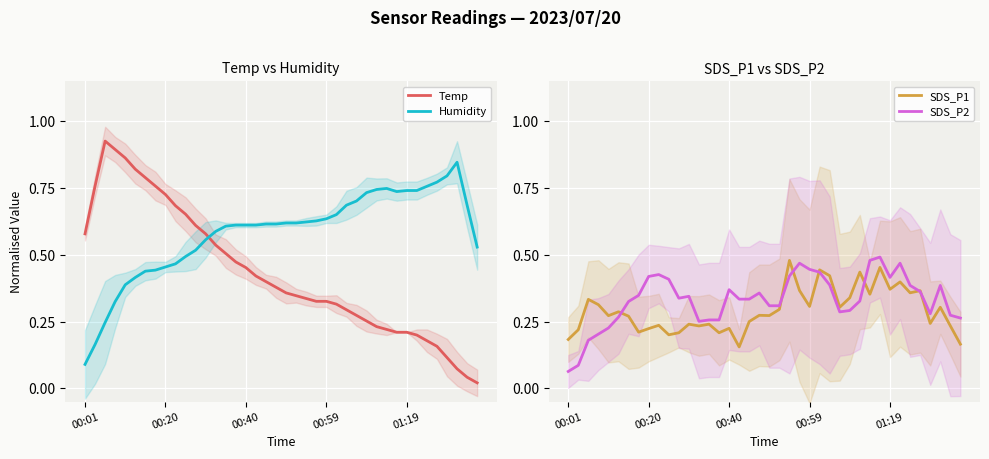

What is the highest value of the SDS_P1 series?

0.5